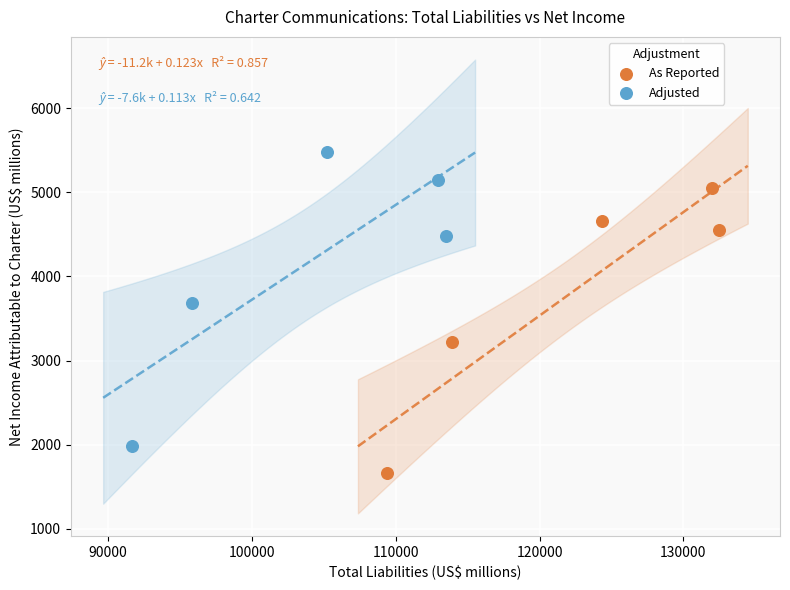

Which series reaches the minimum Y coordinate?

As Reported